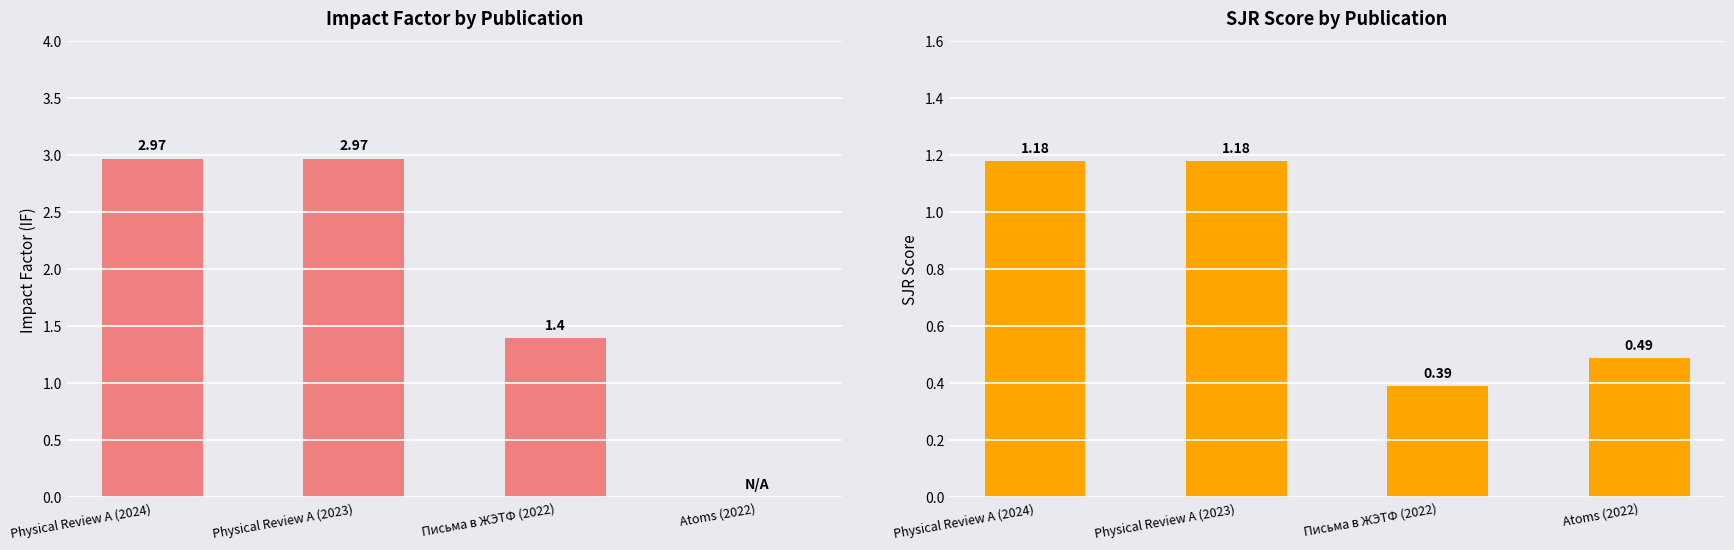

Rank the series by their maximum value, from highest to lowest.

IF, SJR